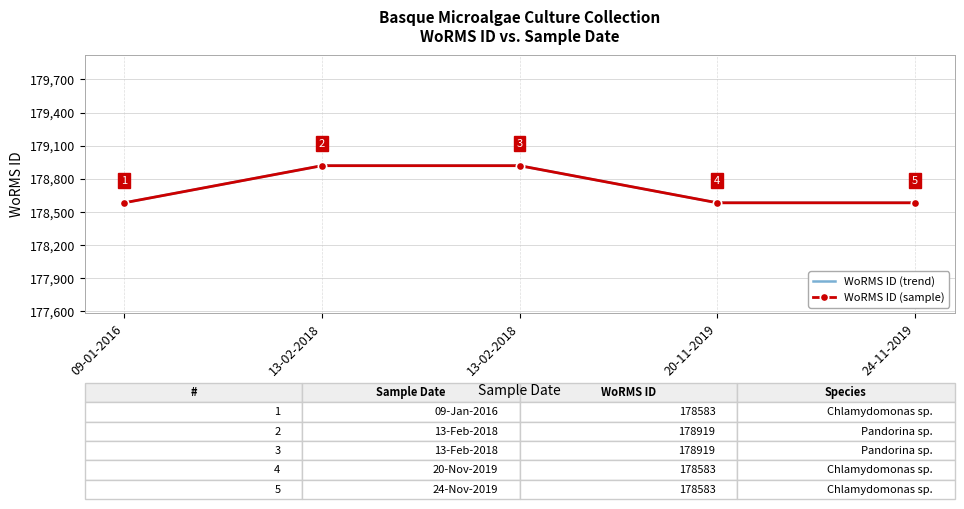

What is the greatest value displayed?

178919